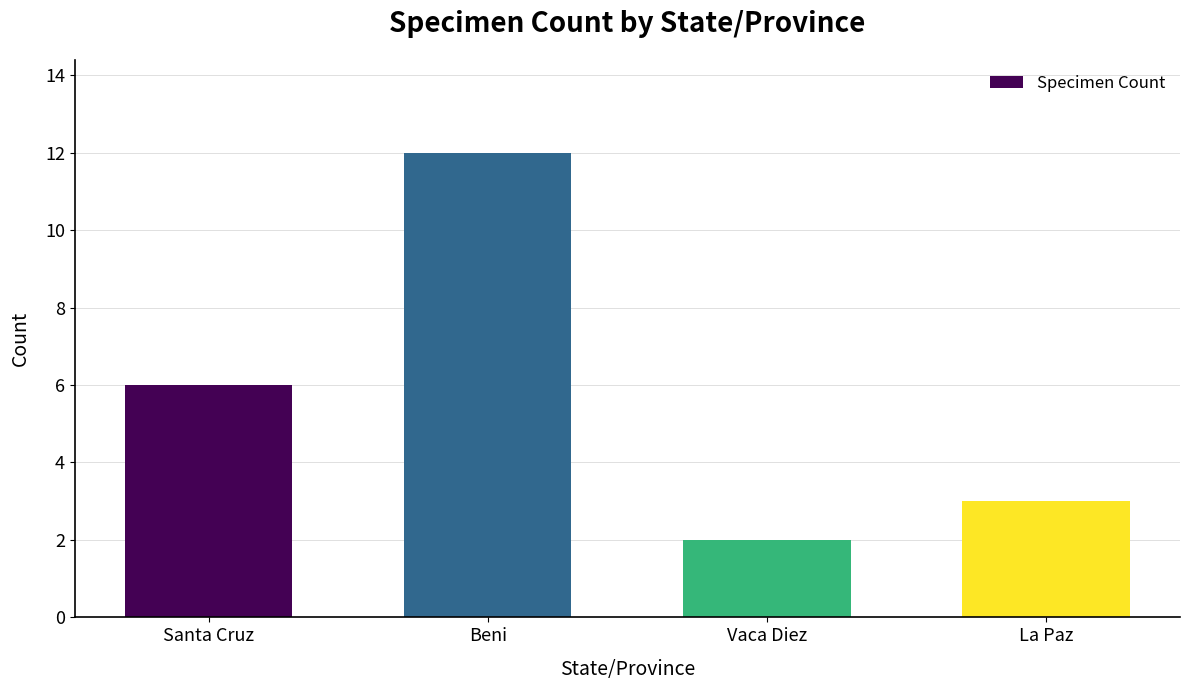

What is the label of the 2nd bar from the left?

Beni